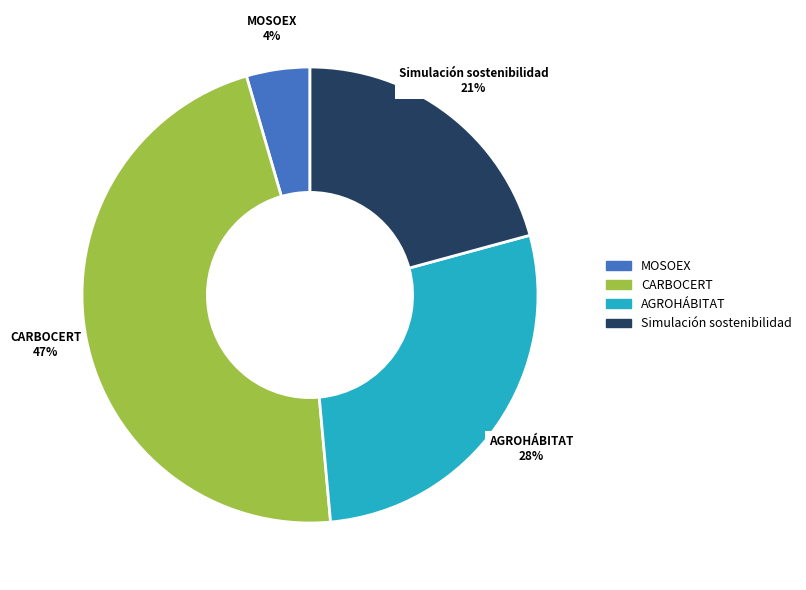

What is the smallest slice in the pie chart?

MOSOEX